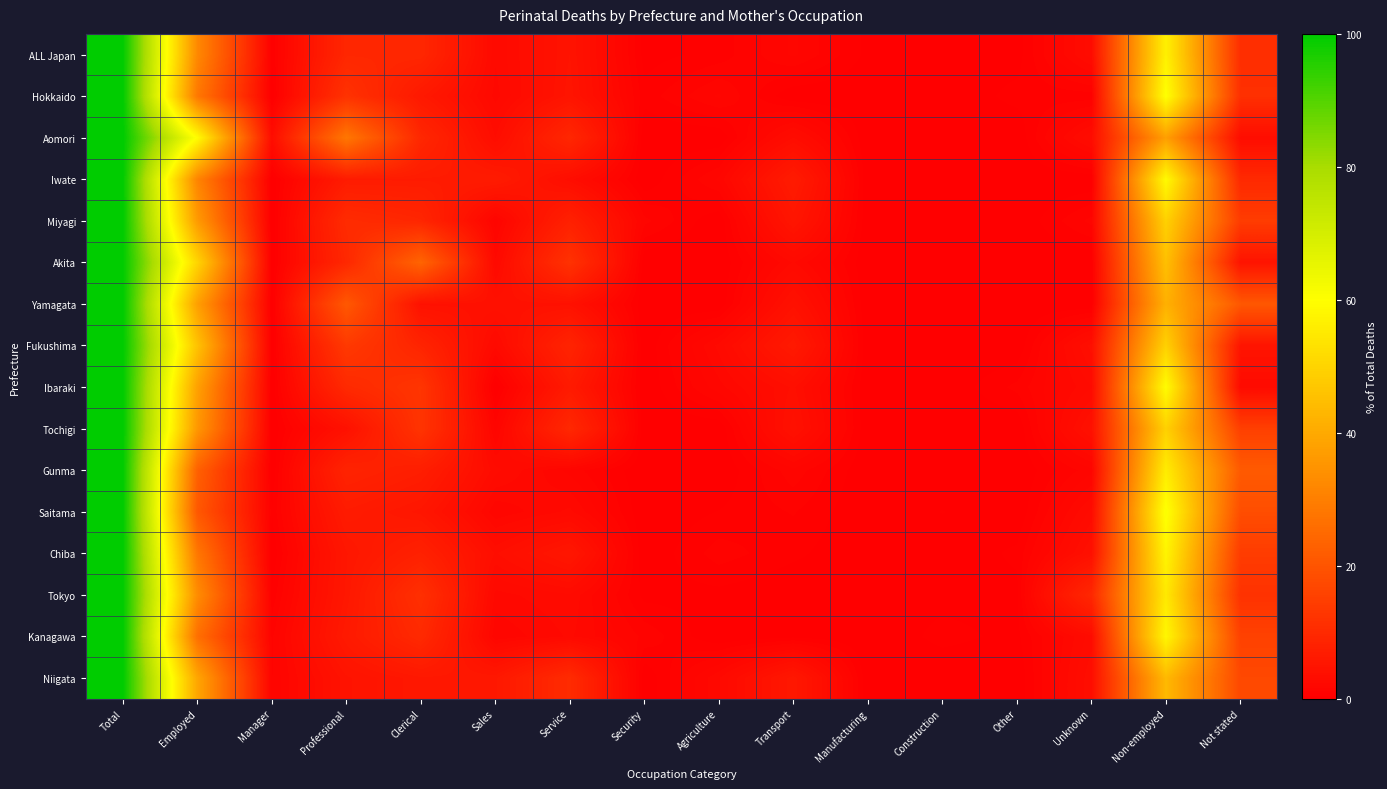

At which category is the sum across all series the highest?

Total